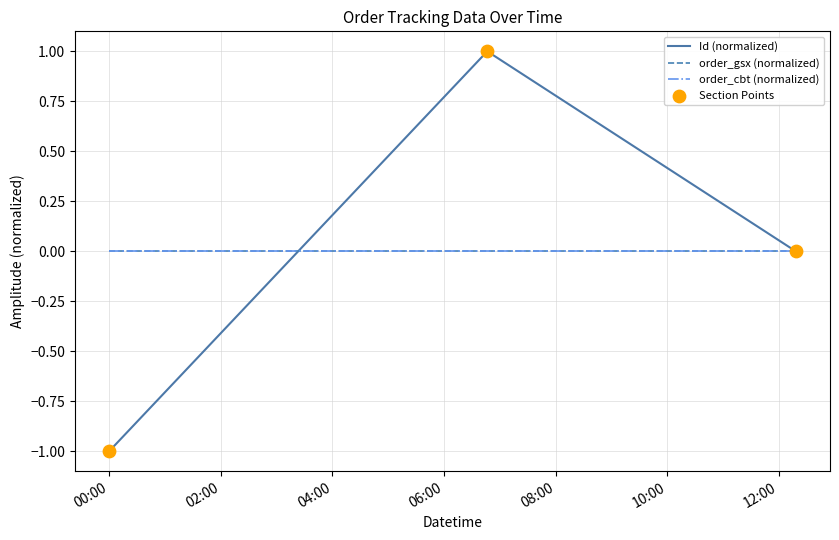

Does the chart have visible grid lines?

Yes